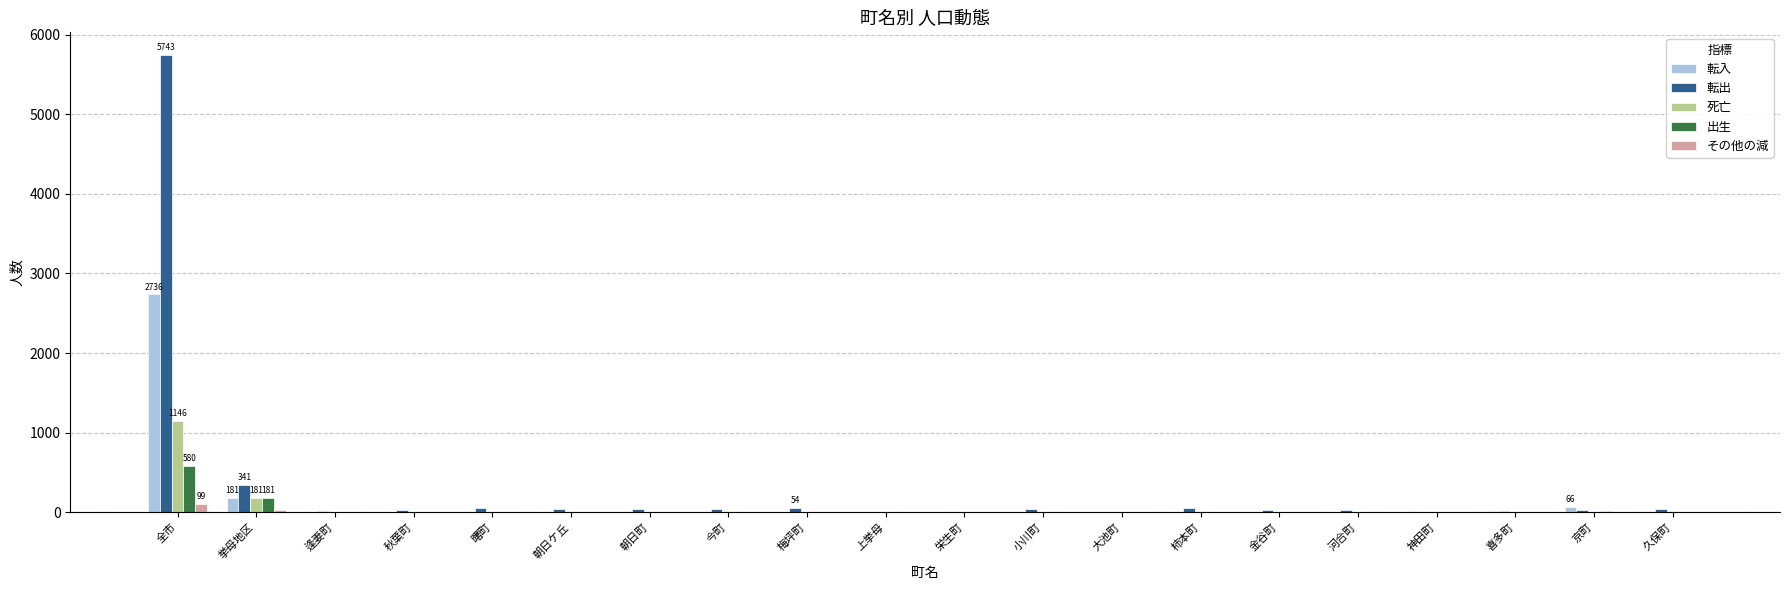

At which label does 転出 first exceed 34?

全市